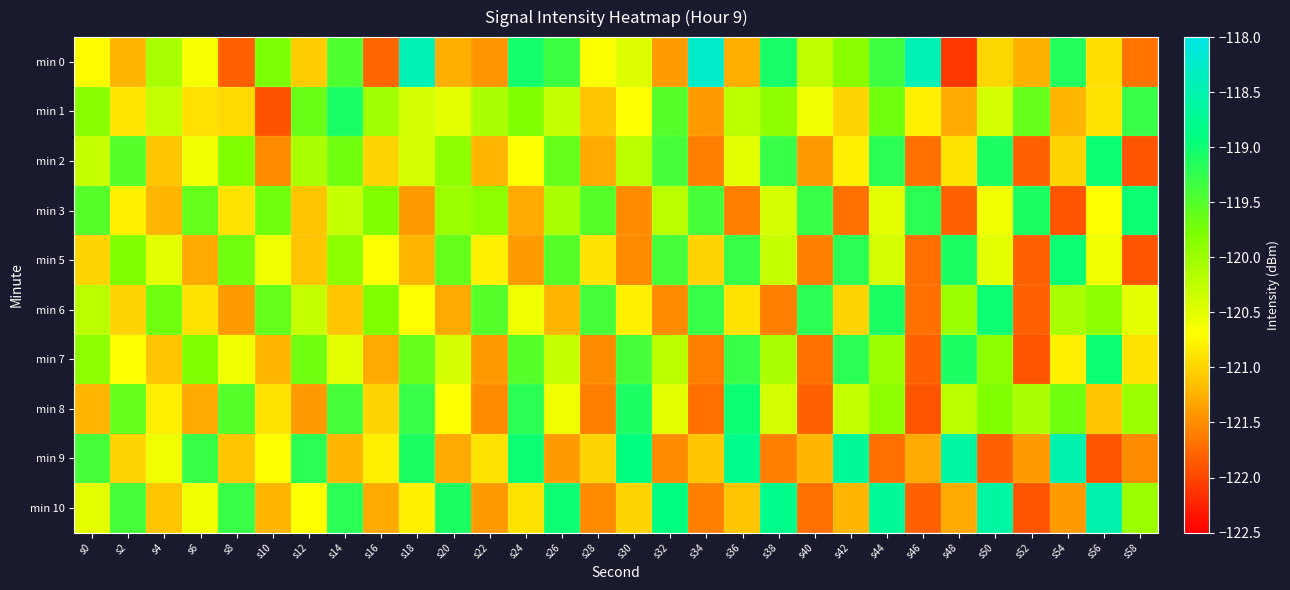

Which has a higher value, s8 or s58?

s58